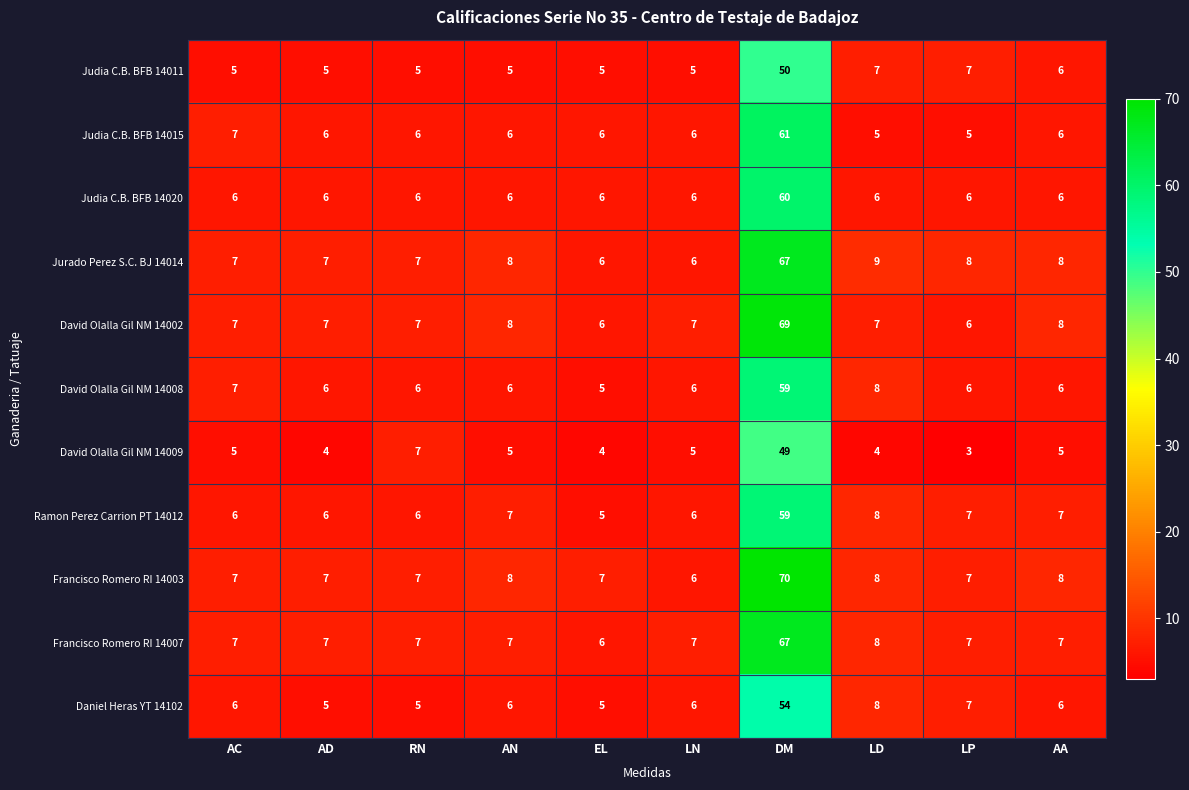

At which label is Jurado Perez S.C. BJ 14014 closest to 36?

LD